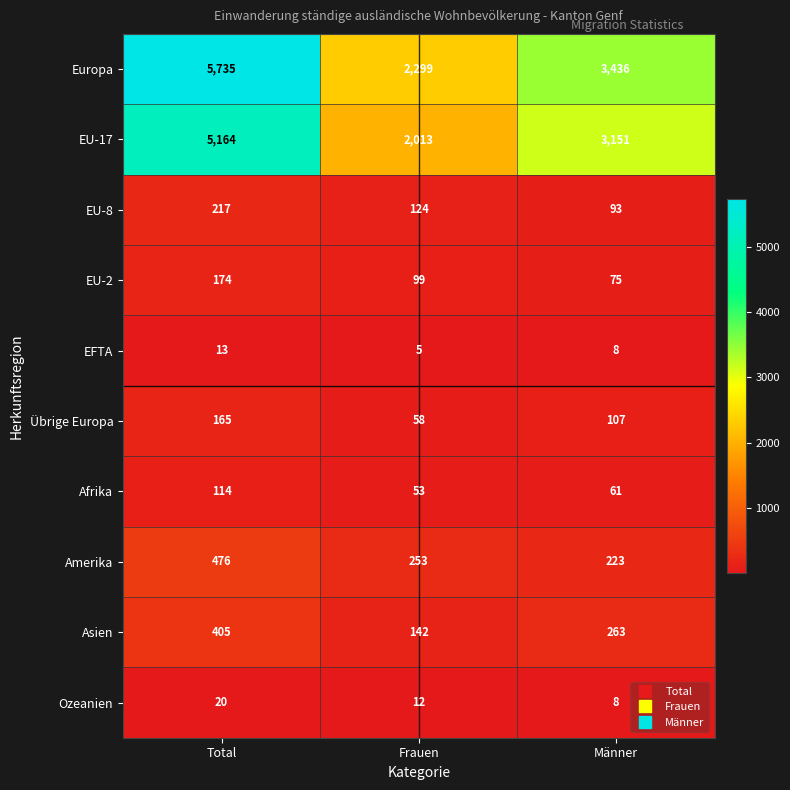

What is the difference between the Asien values at Männer and Frauen?

121